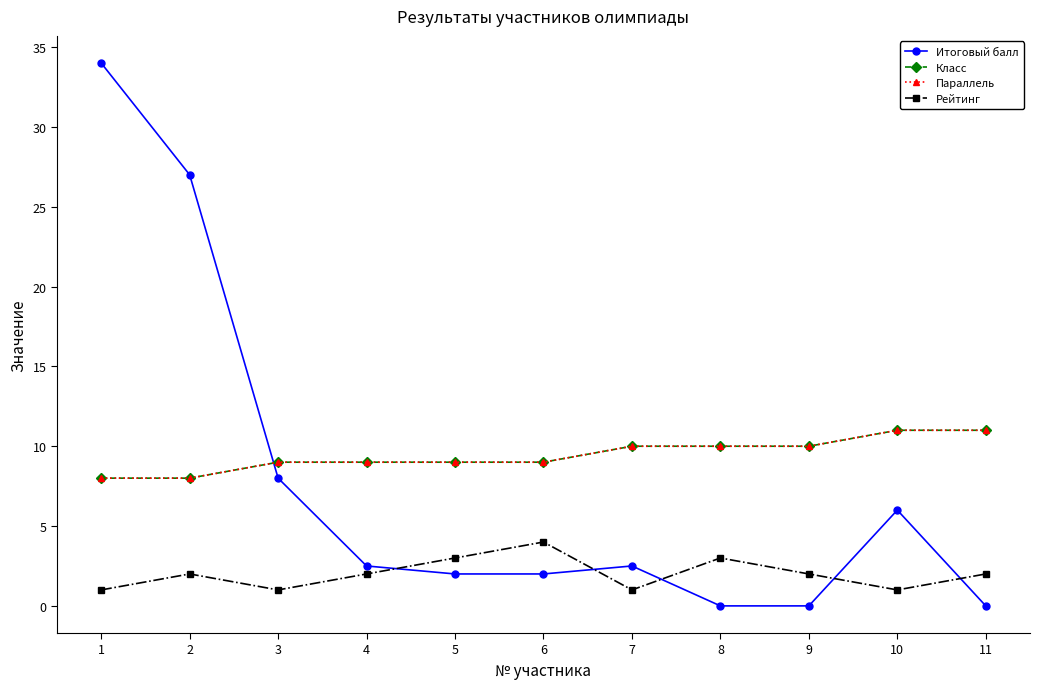

Which series has the largest total across all categories?

Класс